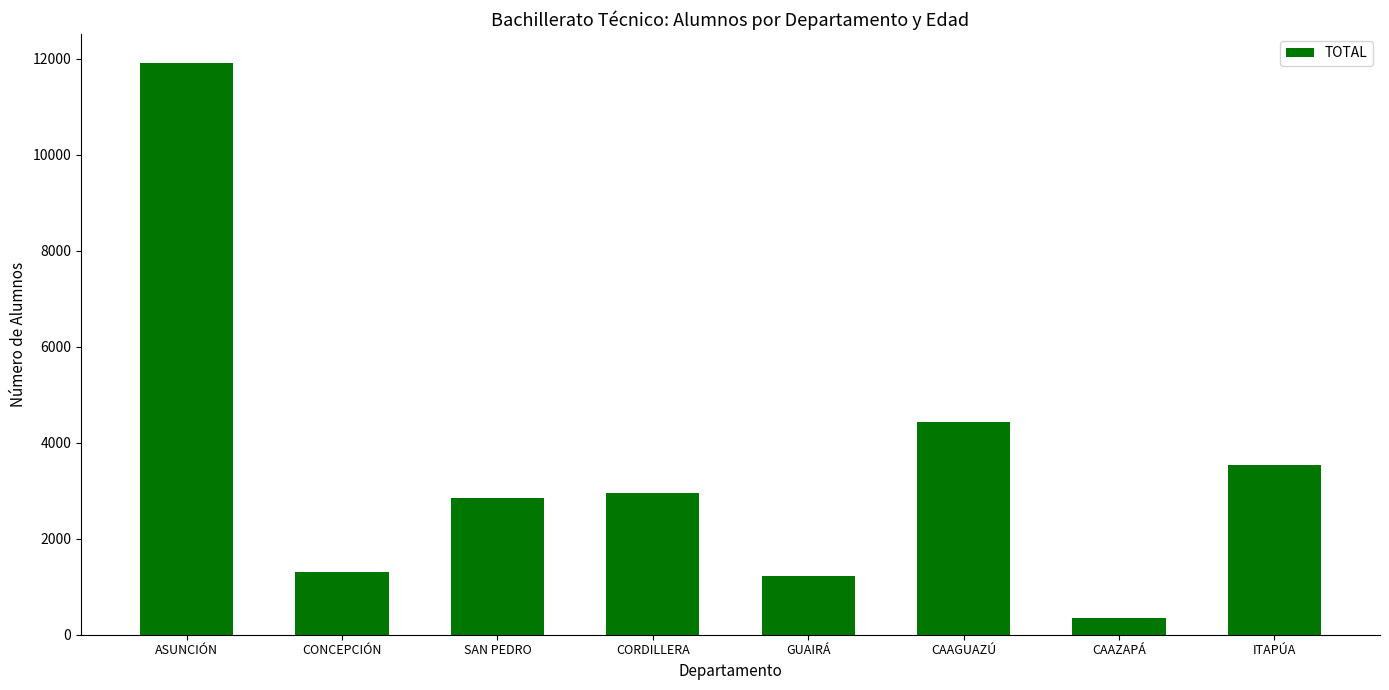

What is the maximum value shown in the chart?

11920